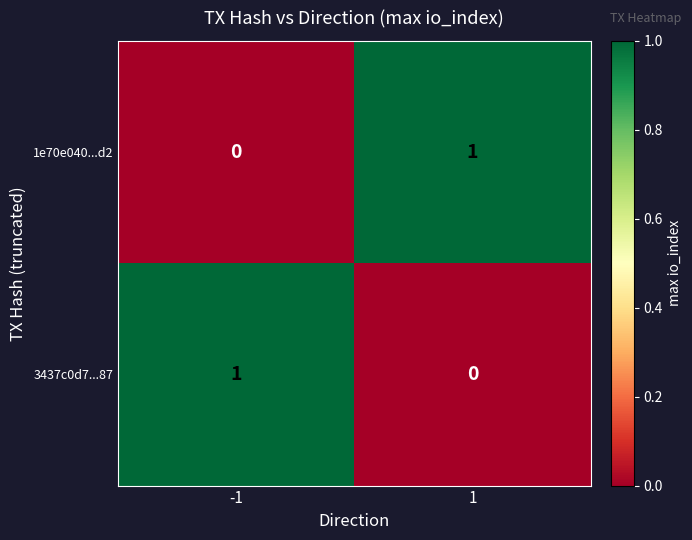

Reading left to right, extract all data points from this chart.

1e70e040...d2: 0	1
3437c0d7...87: 1	0